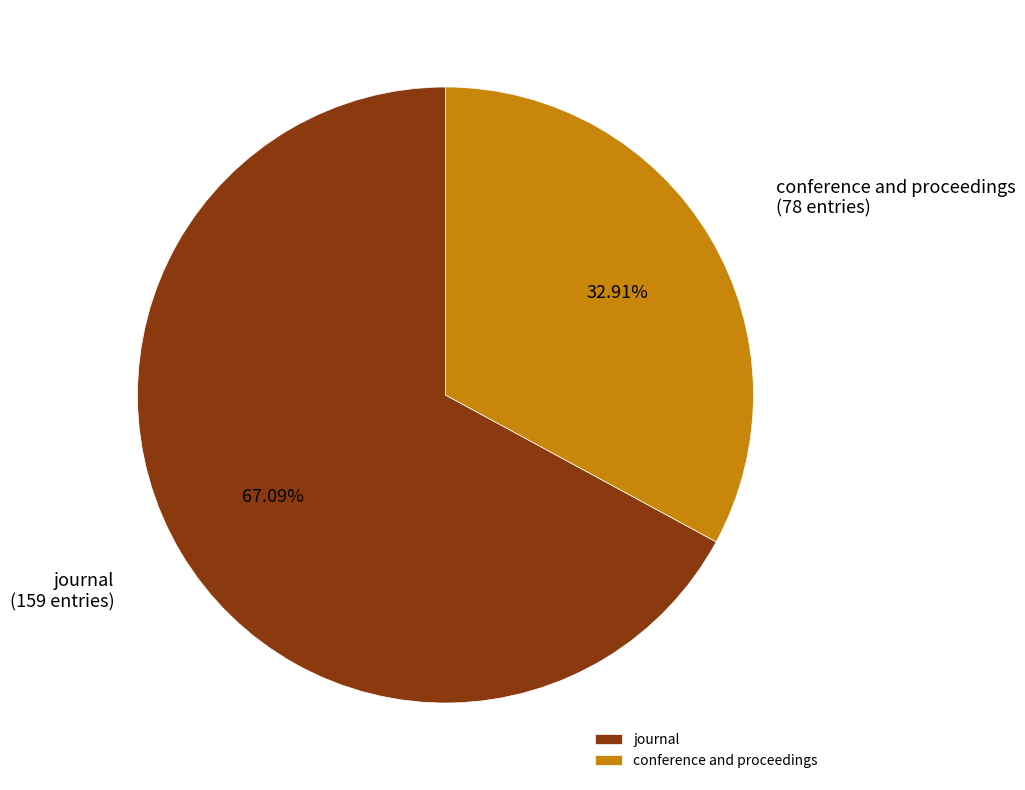

Which slice is the smallest?

conference and proceedings